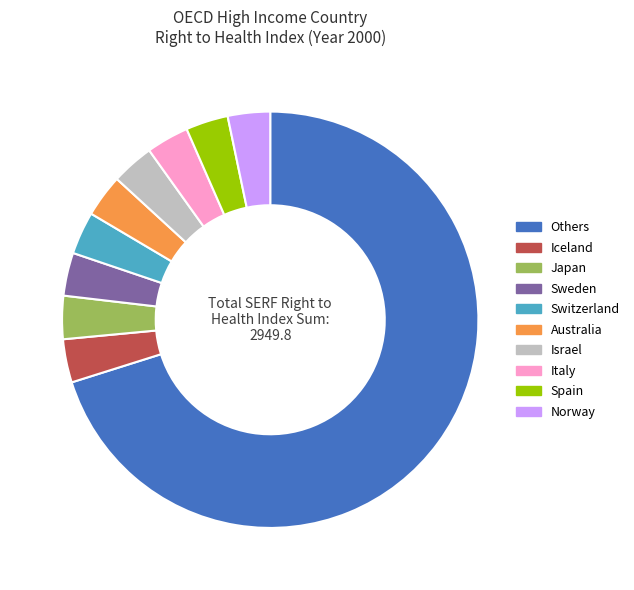

How many segments does this pie chart have?

10